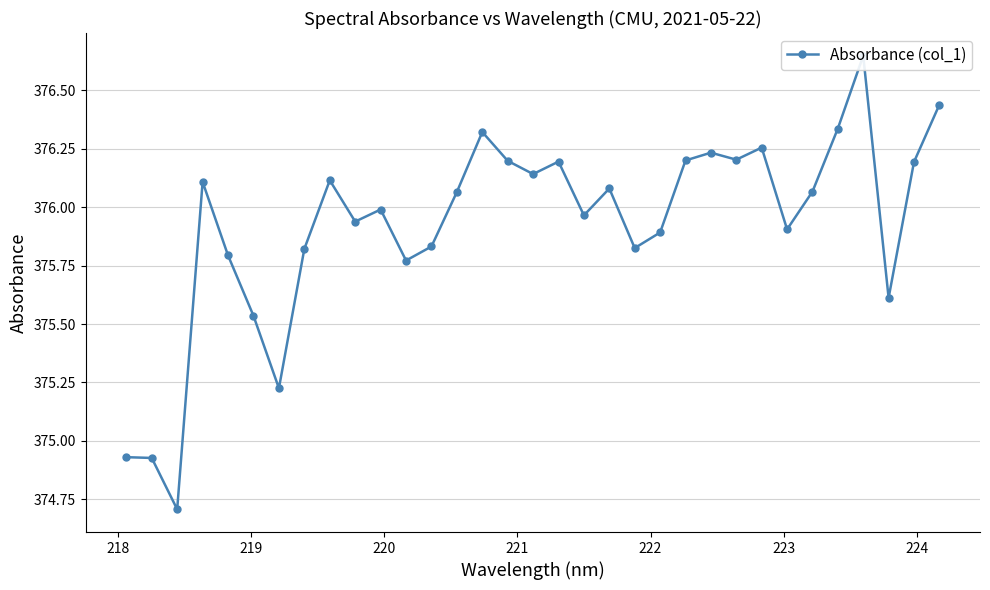

What is the greatest value displayed?

376.6